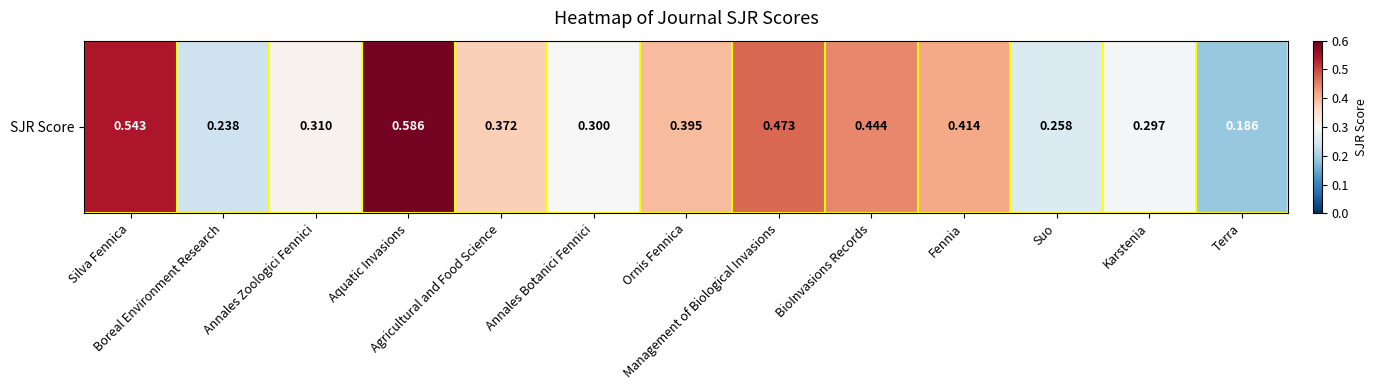

Rank the categories by value from lowest to highest.

Terra, Boreal Environment Research, Suo, Karstenia, Annales Botanici Fennici, Annales Zoologici Fennici, Agricultural and Food Science, Ornis Fennica, Fennia, BioInvasions Records, Management of Biological Invasions, Silva Fennica, Aquatic Invasions